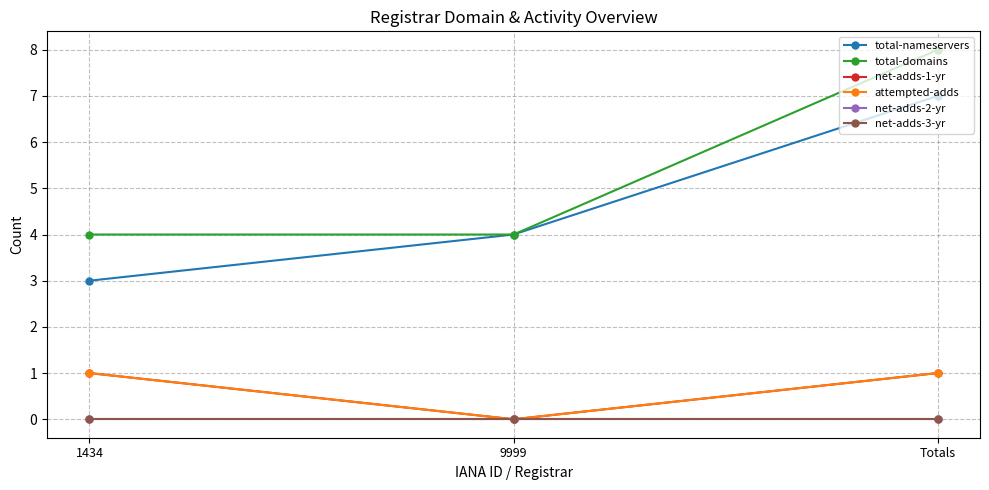

The net-adds-1-yr series shows 1 at Totals. True or false?

True